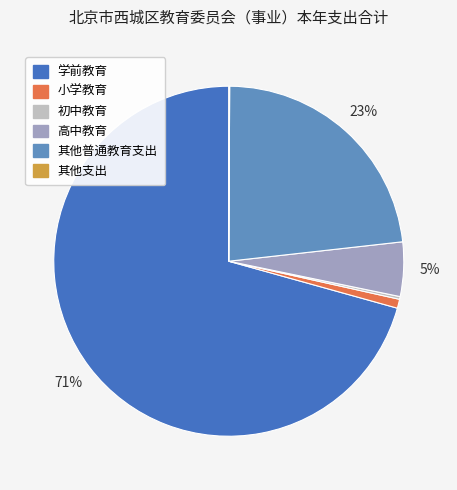

Which has a higher value, 小学教育 or 高中教育?

高中教育